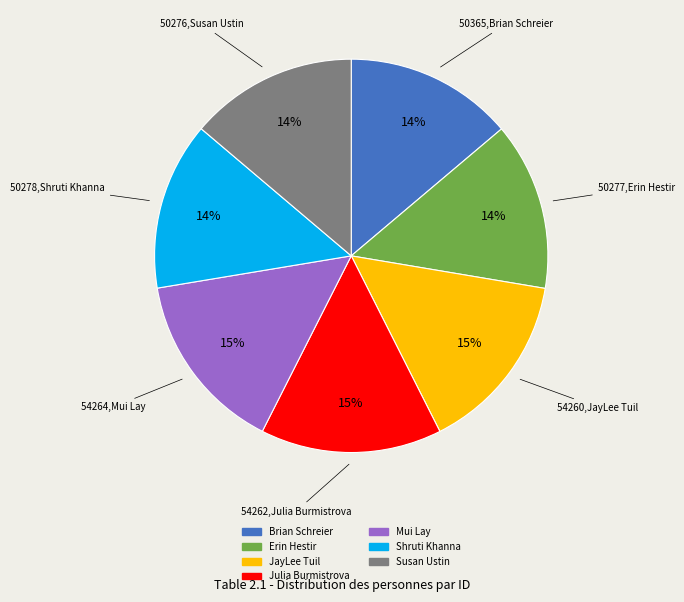

To the nearest percent, what percentage of the pie is Julia Burmistrova?

15%